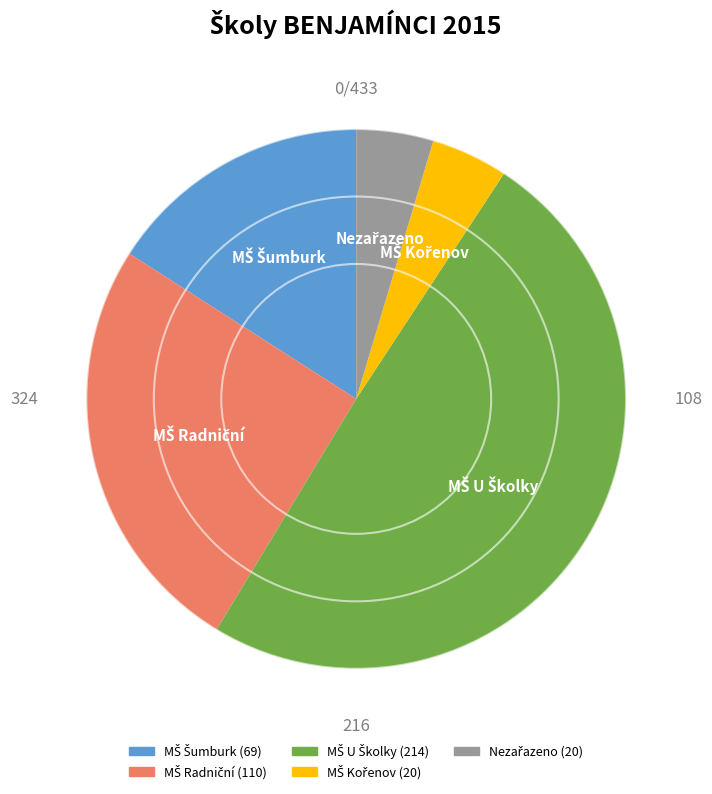

How many segments does this pie chart have?

5